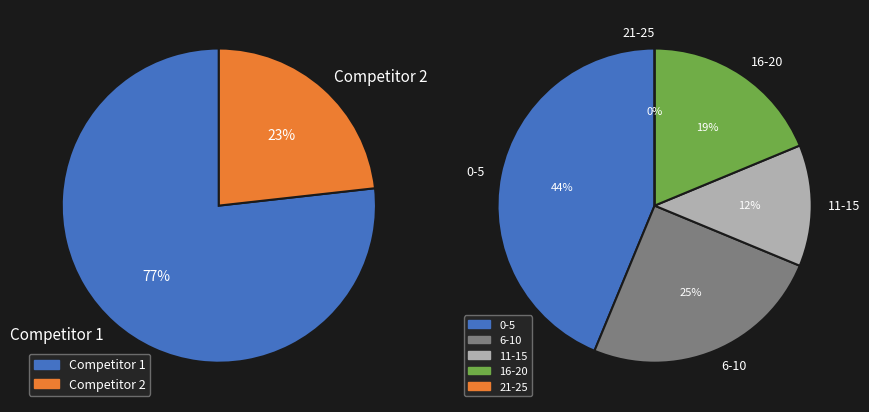

The Board 3 slice represents 12% of the pie. True or false?

False